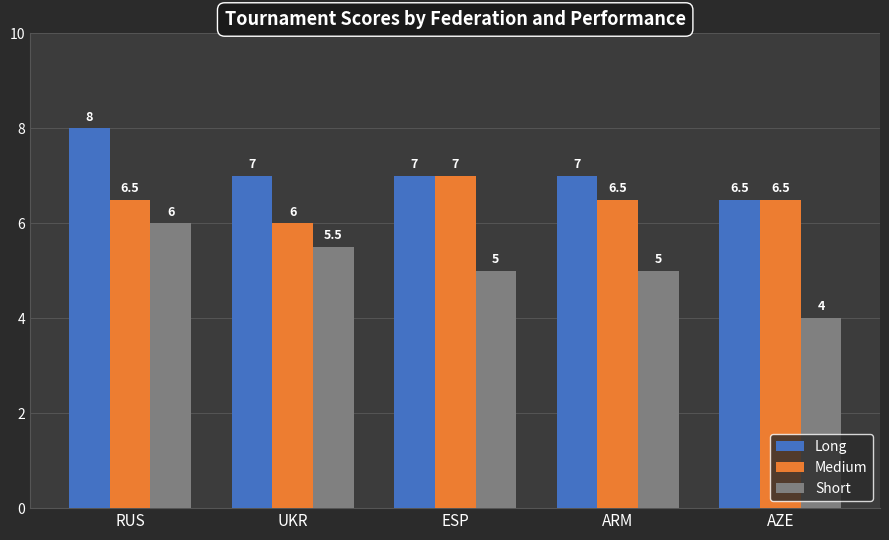

What is the sum of all Short values?

25.5